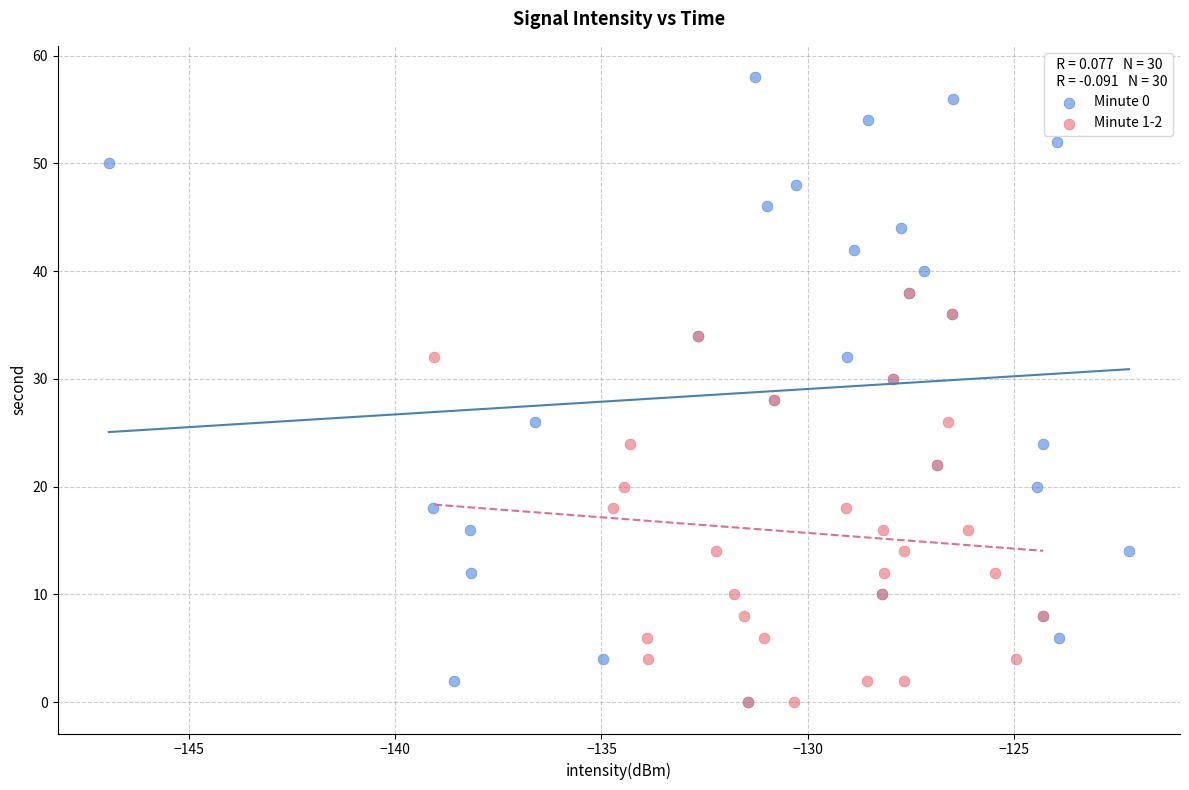

Which series has the widest spread of Y values?

Minute 0